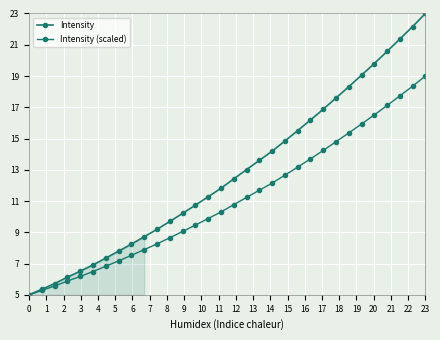

What is the sum of all Intensity values?

409.1